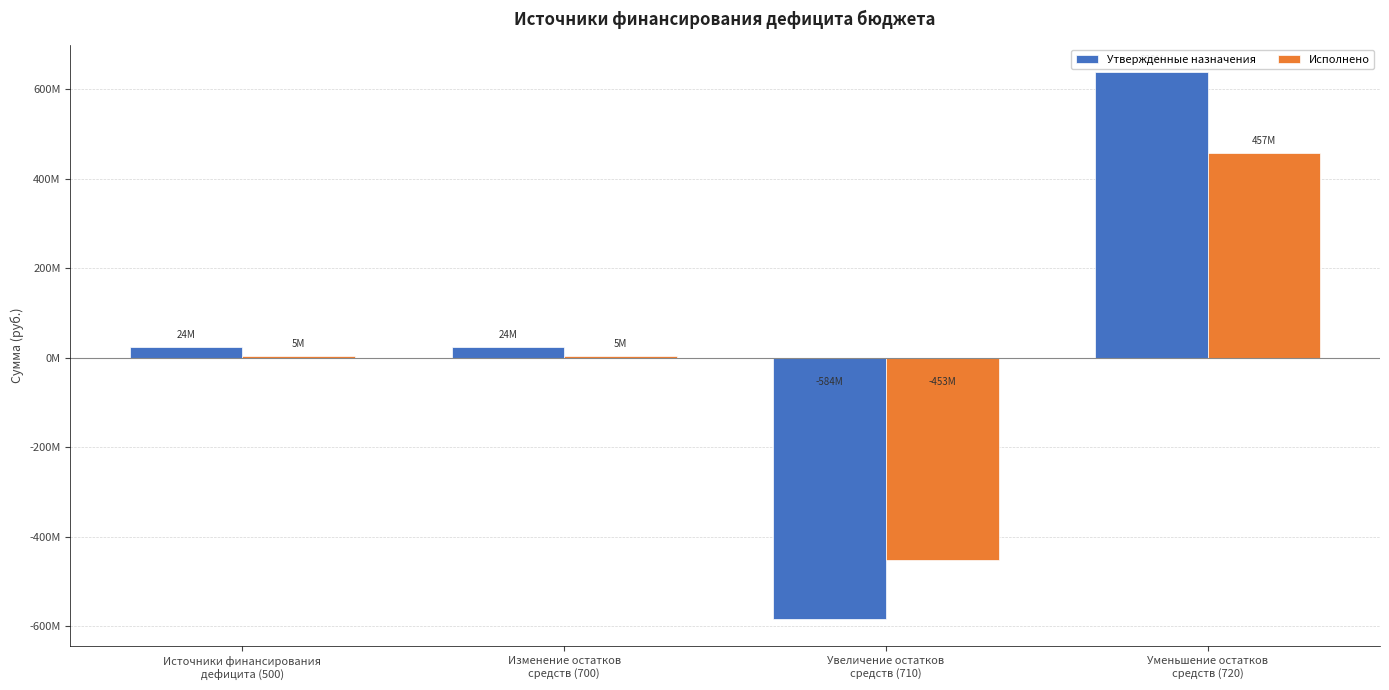

Is the value of Исполнено at Уменьшение остатков
средств (720) greater than the value of Утвержденные назначения at Уменьшение остатков
средств (720)?

No